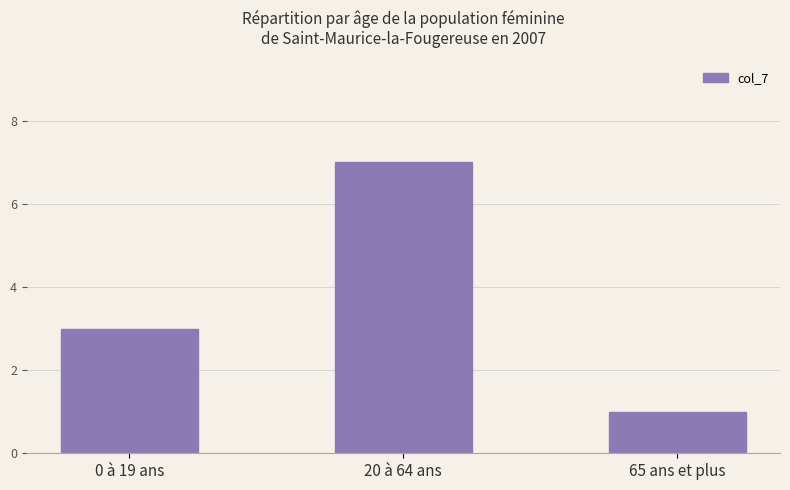

Rank the categories by value from lowest to highest.

65 ans et plus, 0 à 19 ans, 20 à 64 ans